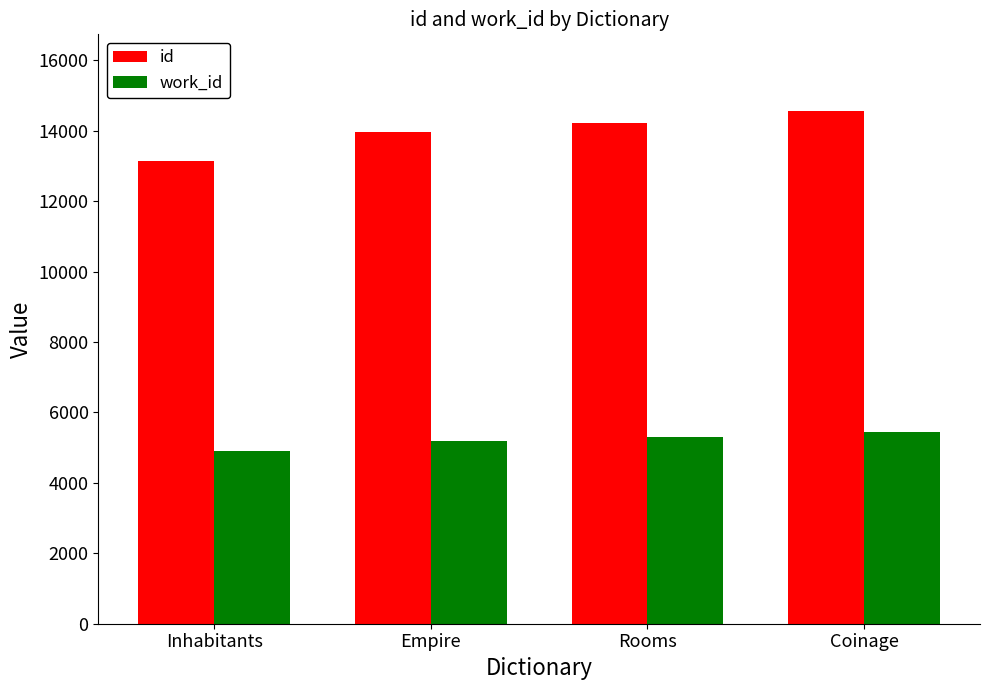

Reading right to left, transcribe all the data shown in this chart.

id: Coinage=14558	Rooms=14223	Empire=13980	Inhabitants=13157
work_id: Coinage=5443	Rooms=5292	Empire=5198	Inhabitants=4895